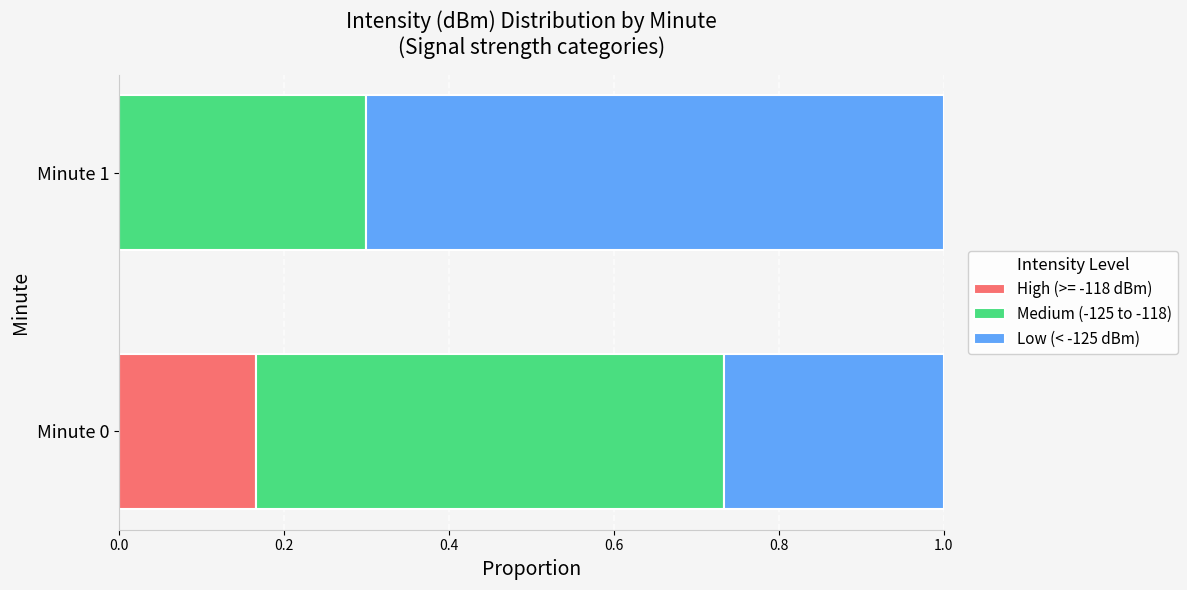

At which label does High (>= -118 dBm) reach its peak?

Minute 0